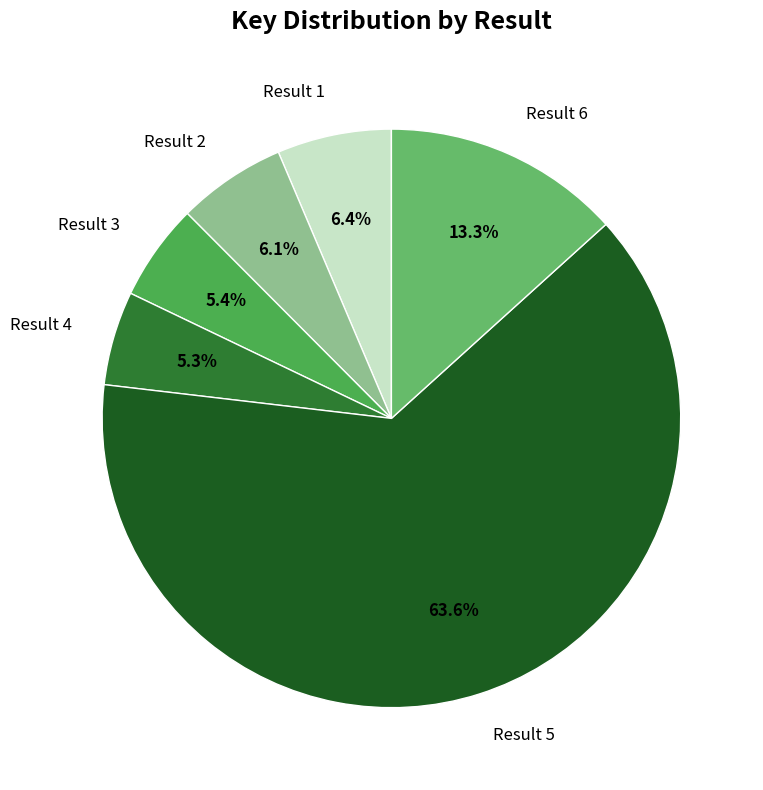

Rank the categories by value from lowest to highest.

Result 4, Result 3, Result 2, Result 1, Result 6, Result 5